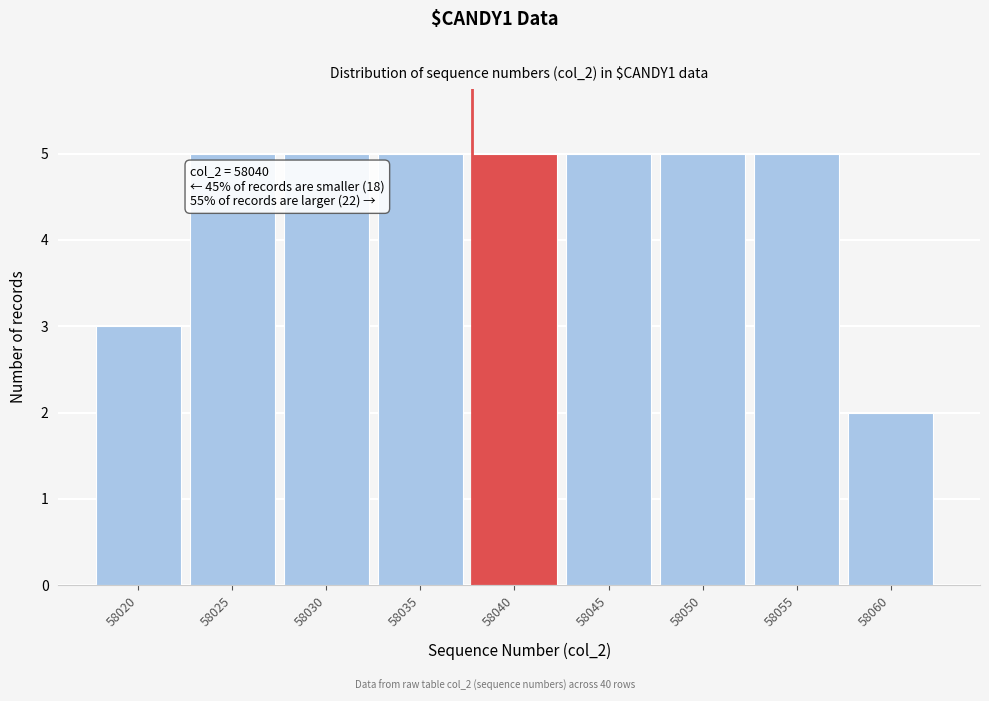

Reading right to left, extract all data points from this chart.

58060=2	58055=5	58050=5	58045=5	58040=5	58035=5	58030=5	58025=5	58020=3